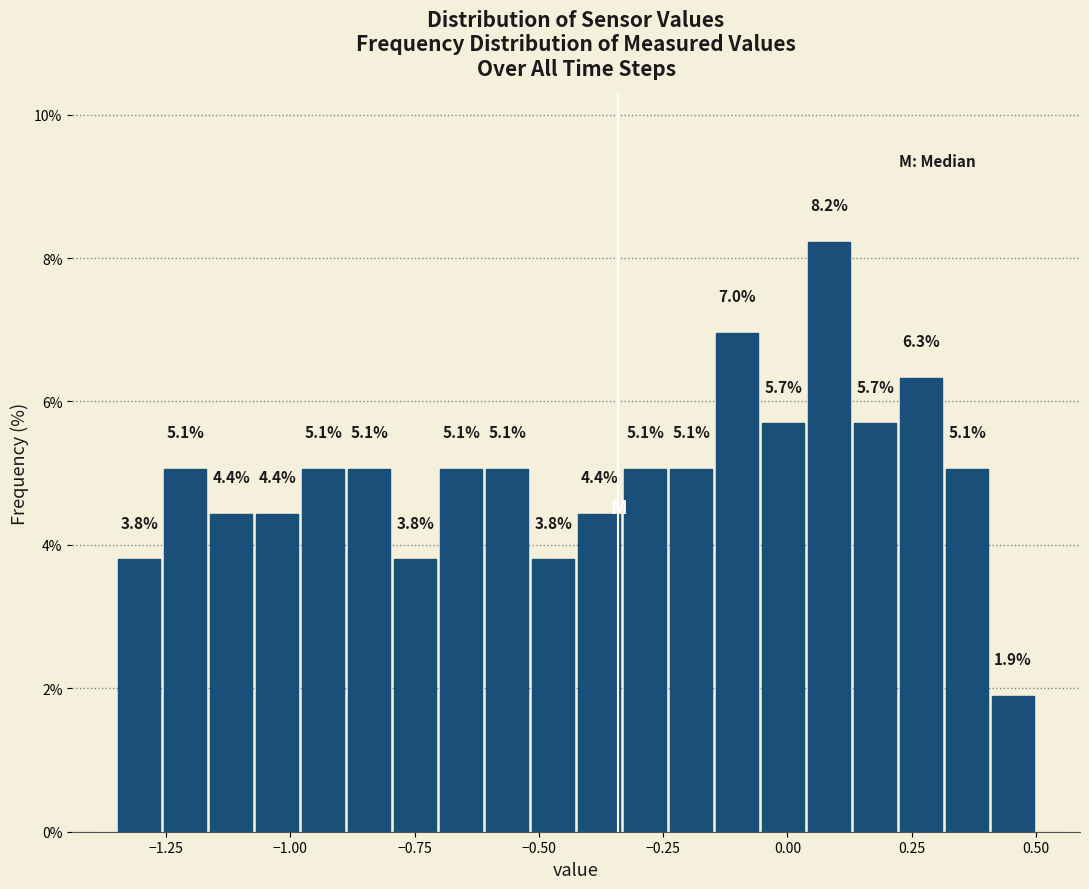

Around what value on the x-axis is the tallest bar? Give the approximate position of its centre, as read against the axis.

0.10